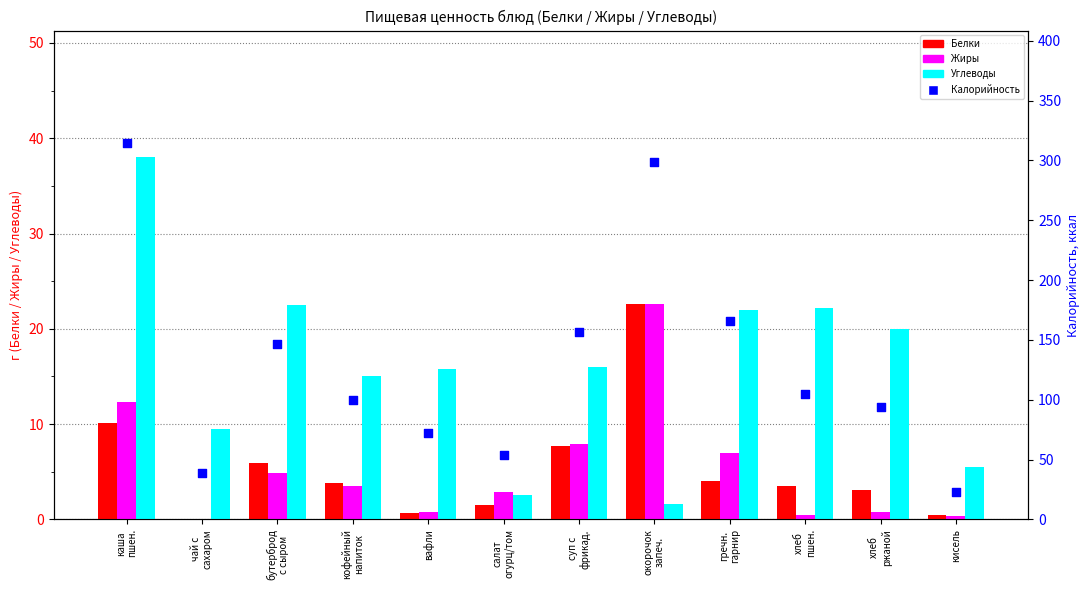

Which series reaches the minimum Y coordinate?

Белки